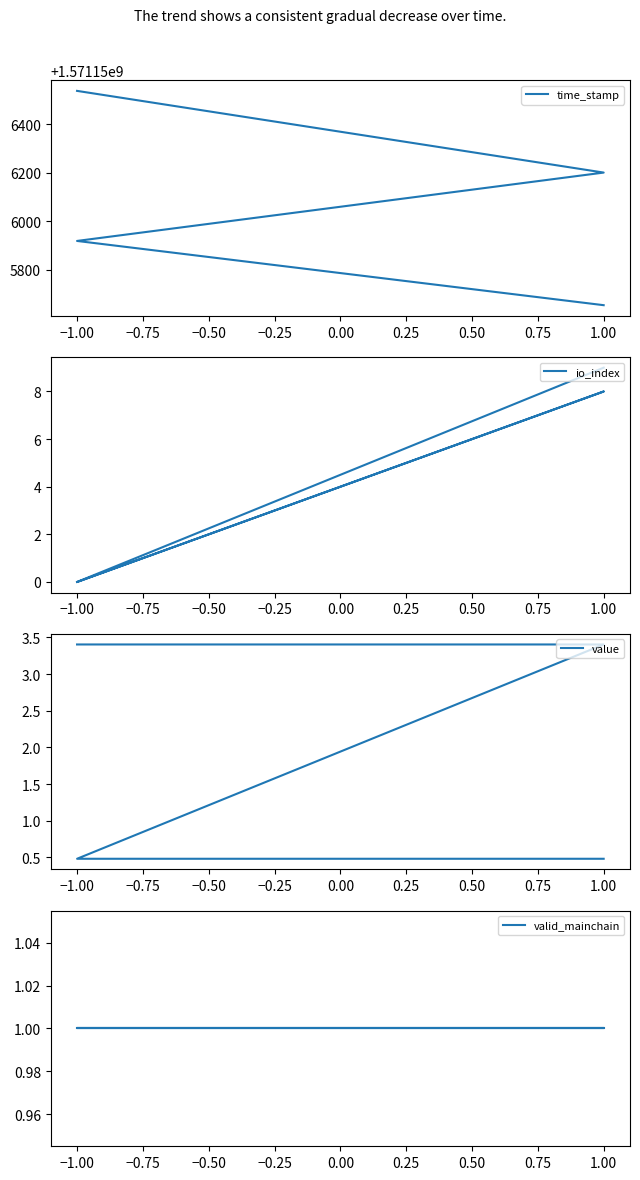

Between −1.00 and −0.50, which is larger?

−1.00